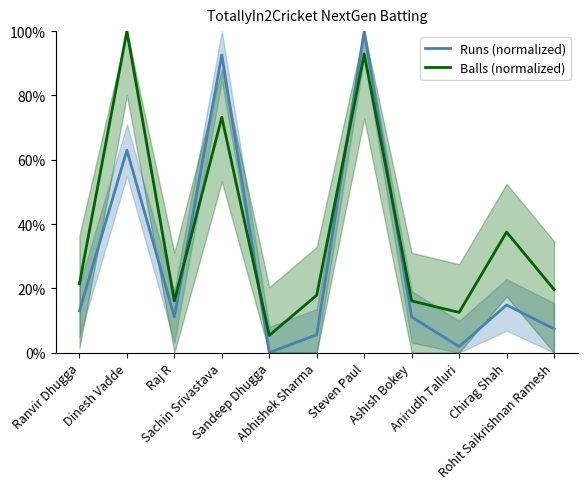

True or false: Runs (normalized) has a value of 172.9 at Steven Paul.

False